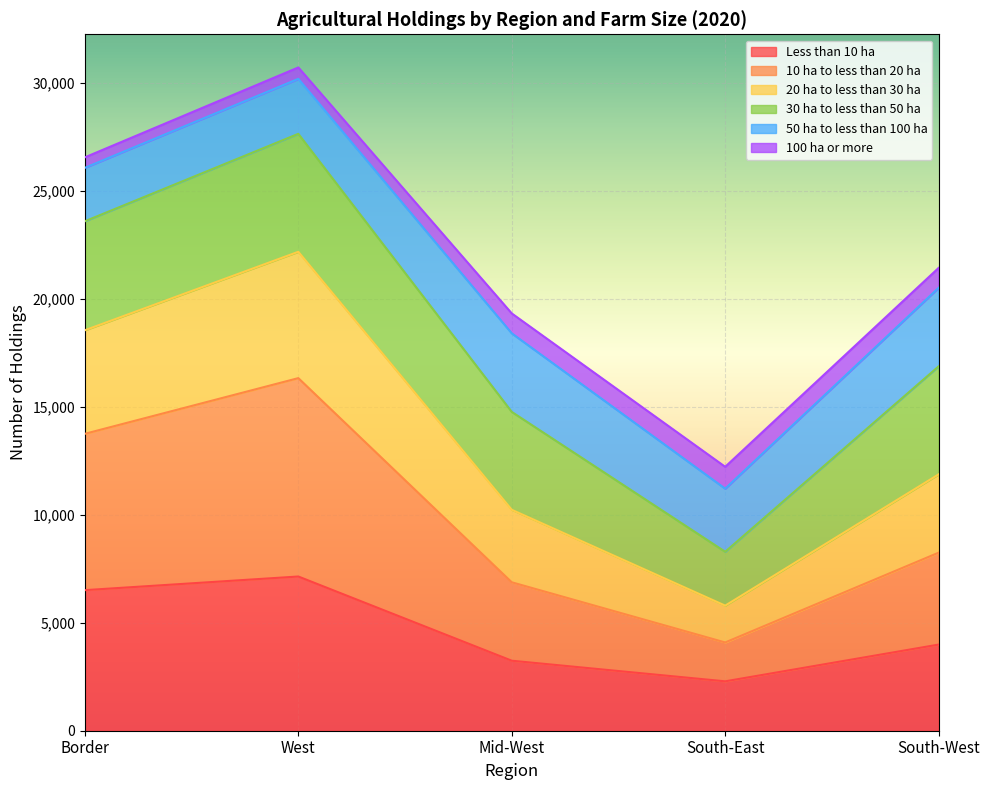

How many data points in Less than 10 ha are less than 3990?

2